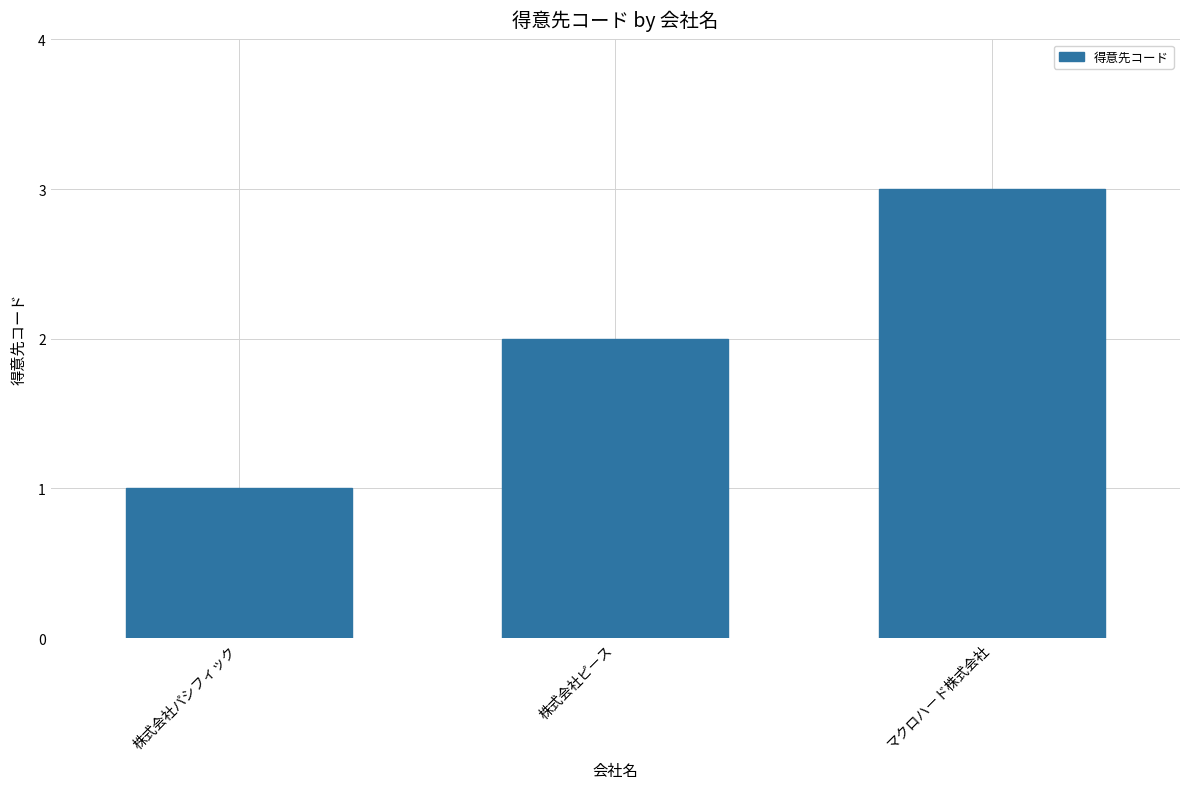

Reading right to left, transcribe all the data shown in this chart.

マクロハード株式会社=3	株式会社ピース=2	株式会社パシフィック=1